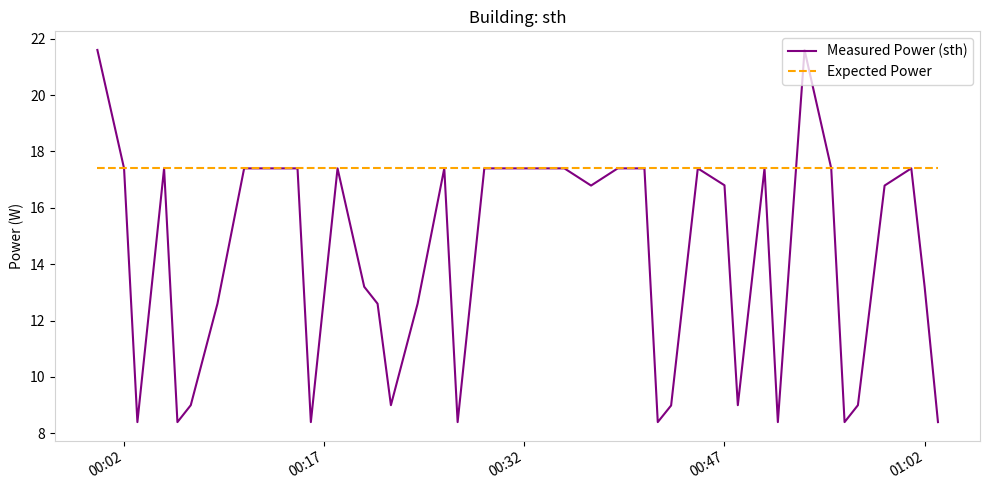

Reading right to left, list all the values displayed in this chart.

Measured Power (sth): 8.4	13.2	17.4	16.8	9.0	8.4	17.4	21.6	8.4	17.4	9.0	16.8	17.4	9.0	8.4	17.4	17.4	16.8	17.4	17.4	17.4	17.4	8.4	17.4	12.6	9.0	12.6	13.2	17.4	8.4	17.4	17.4	17.4	12.6	9.0	8.4	17.4	8.4	17.4	21.6
Expected Power: 17.4	17.4	17.4	17.4	17.4	17.4	17.4	17.4	17.4	17.4	17.4	17.4	17.4	17.4	17.4	17.4	17.4	17.4	17.4	17.4	17.4	17.4	17.4	17.4	17.4	17.4	17.4	17.4	17.4	17.4	17.4	17.4	17.4	17.4	17.4	17.4	17.4	17.4	17.4	17.4